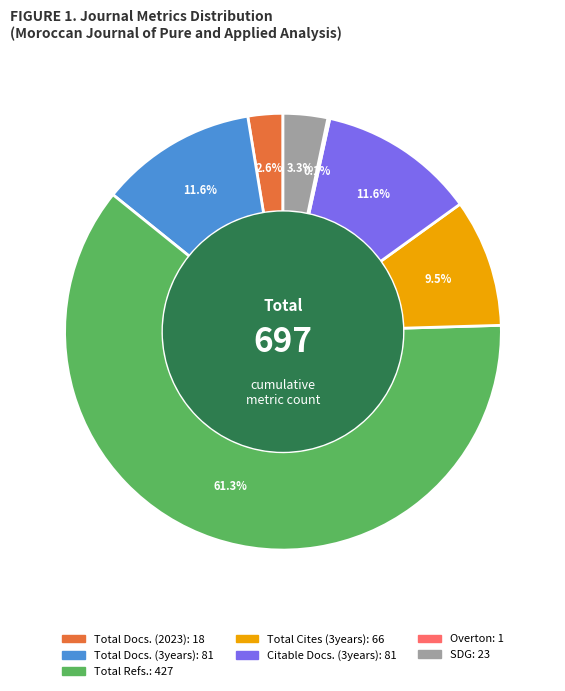

Is it true that Total Refs. is 68% of the pie?

False